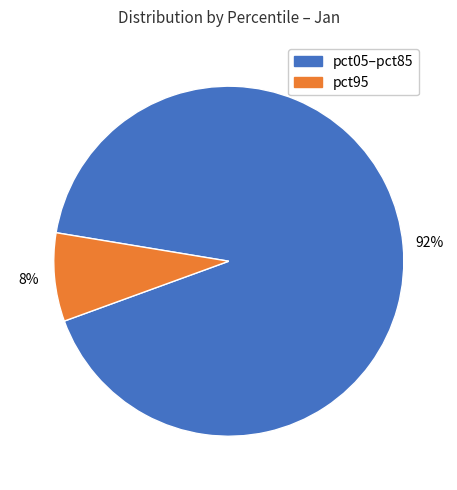

To the nearest percent, what is the average slice percentage?

50%